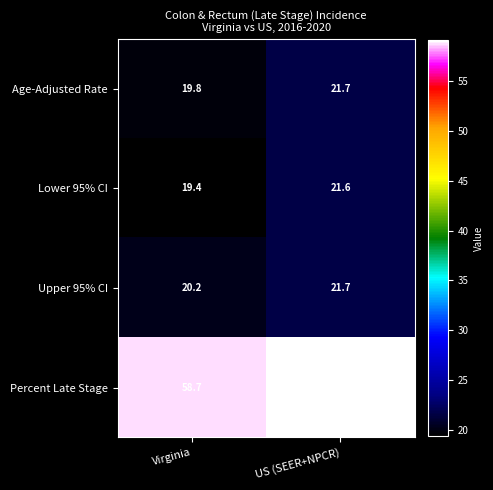

Count the number of categories in the chart.

2